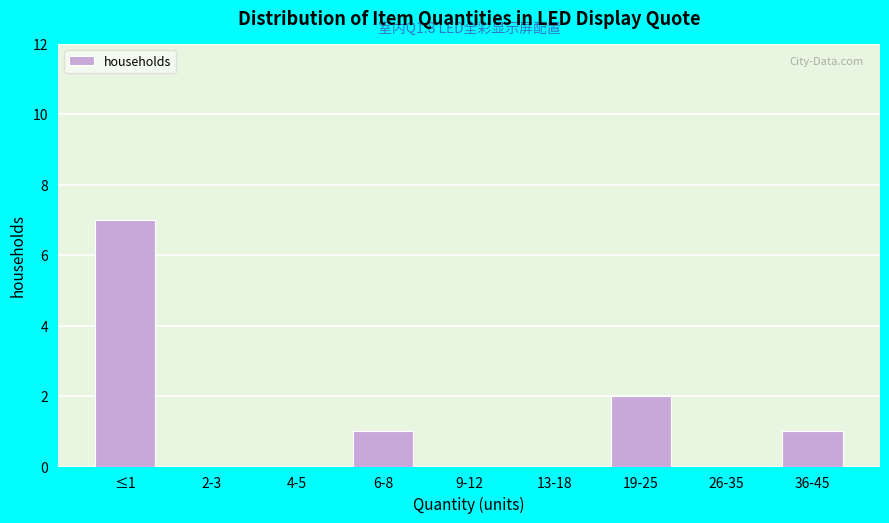

Reading right to left, what are all the values shown in this chart?

36-45=1	26-35=0	19-25=2	13-18=0	9-12=0	6-8=1	4-5=0	2-3=0	≤1=7